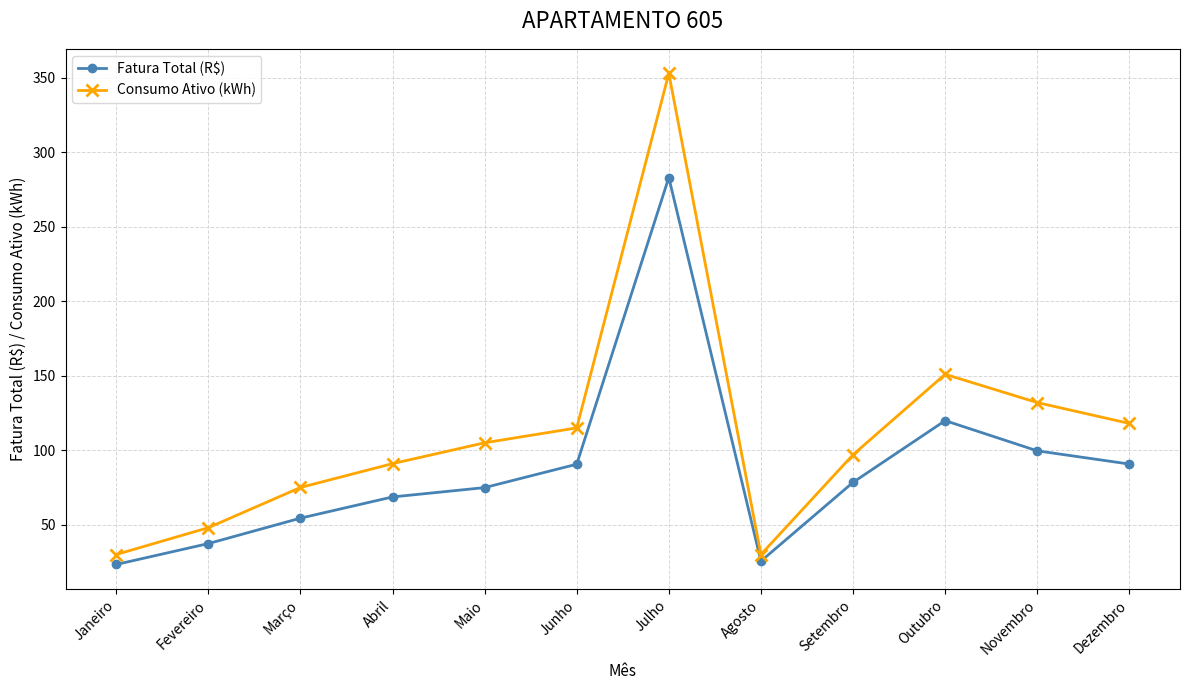

What is the difference between the Fatura Total (R$) values at Fevereiro and Junho?

53.3